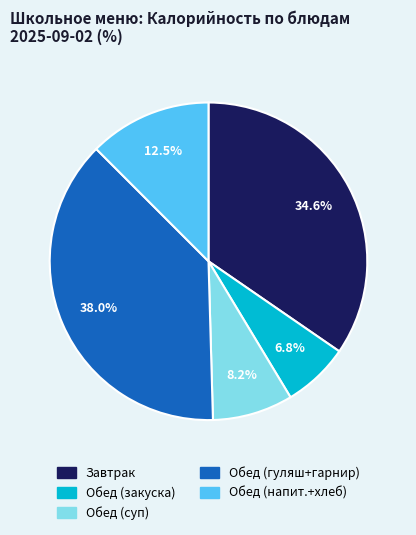

Is there a majority slice in this chart?

No